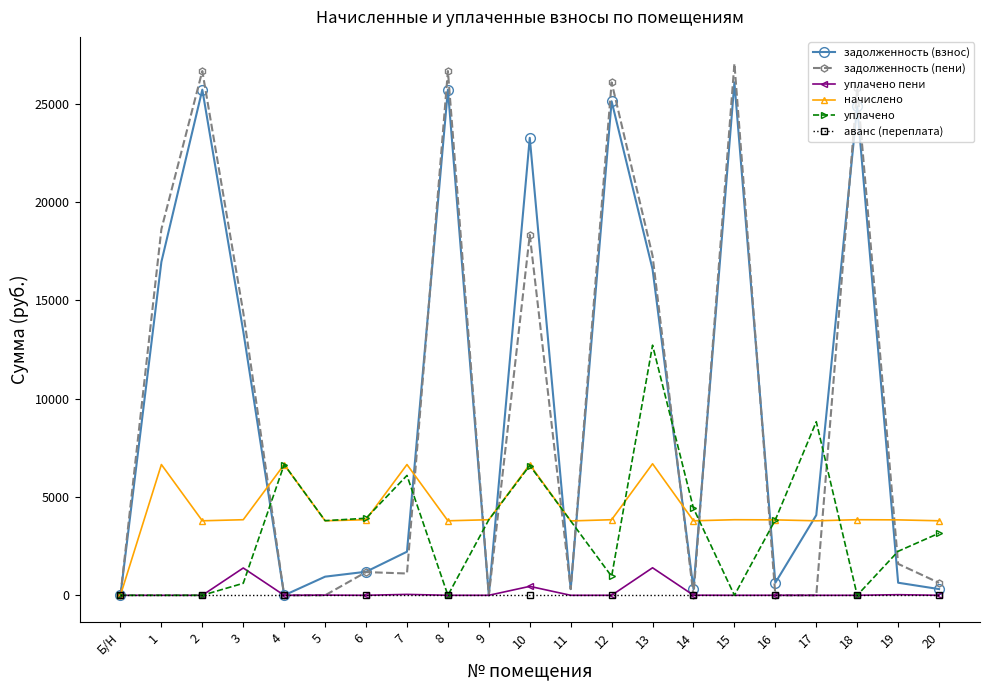

The начислено series shows -4131.8 at Б/Н. True or false?

False